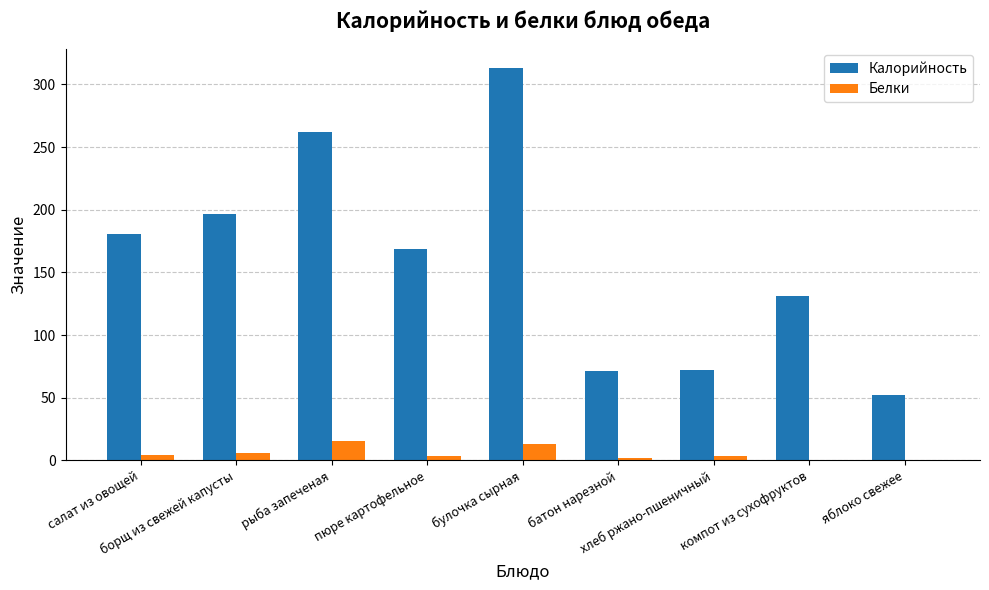

Which series has the largest total across all categories?

Калорийность